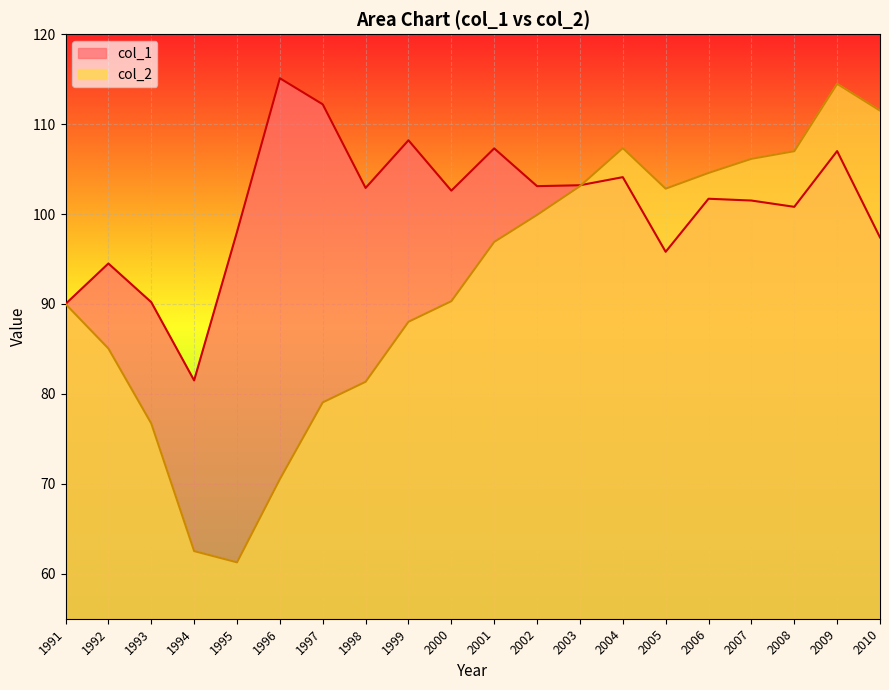

At which category does col_1 reach its first local peak?

1992